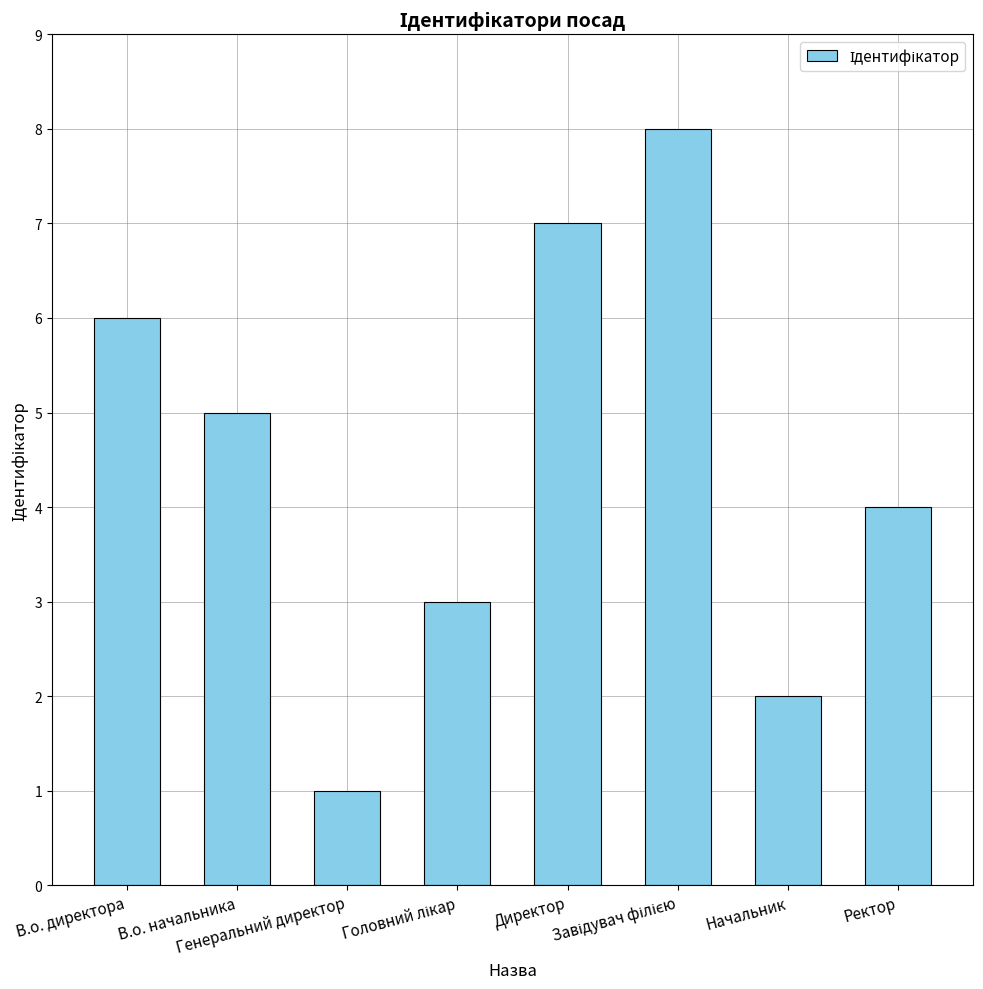

What is the minimum value shown in the chart?

1